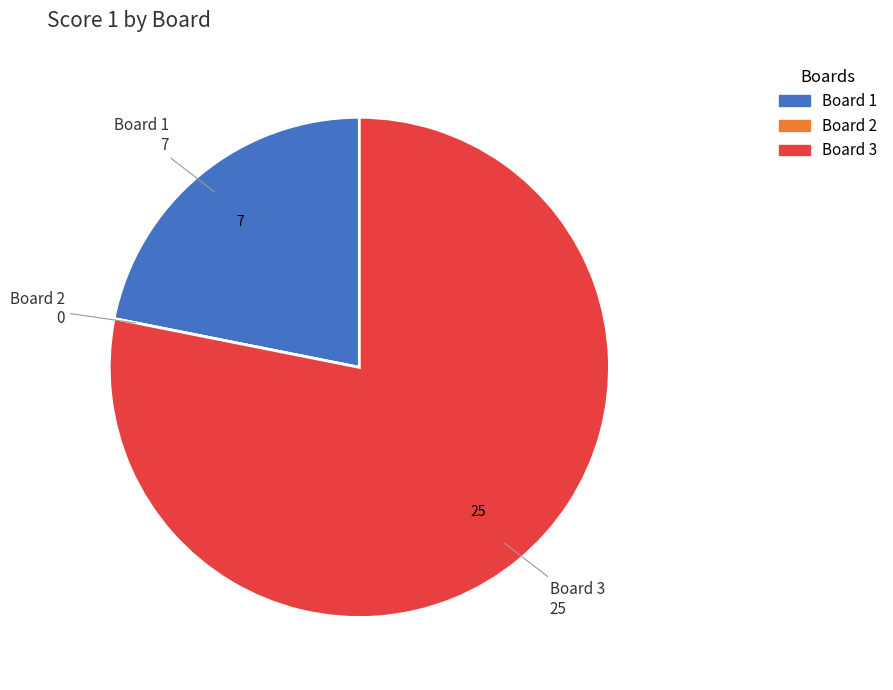

Does any single category account for the majority?

Yes